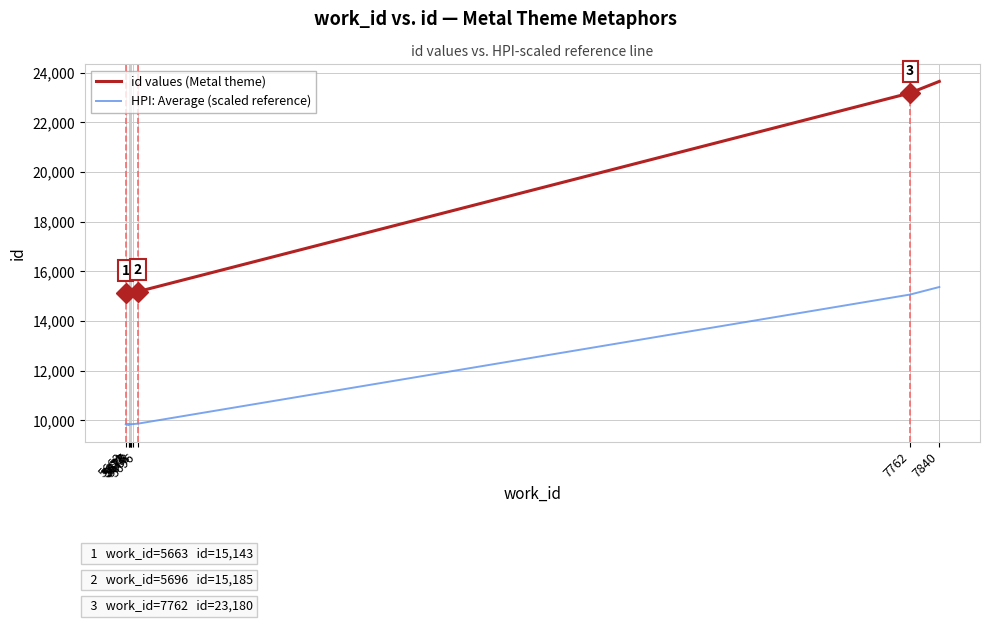

Is the value of HPI: Average (scaled reference) at 5677 greater than the value of id values (Metal theme) at 7762?

No